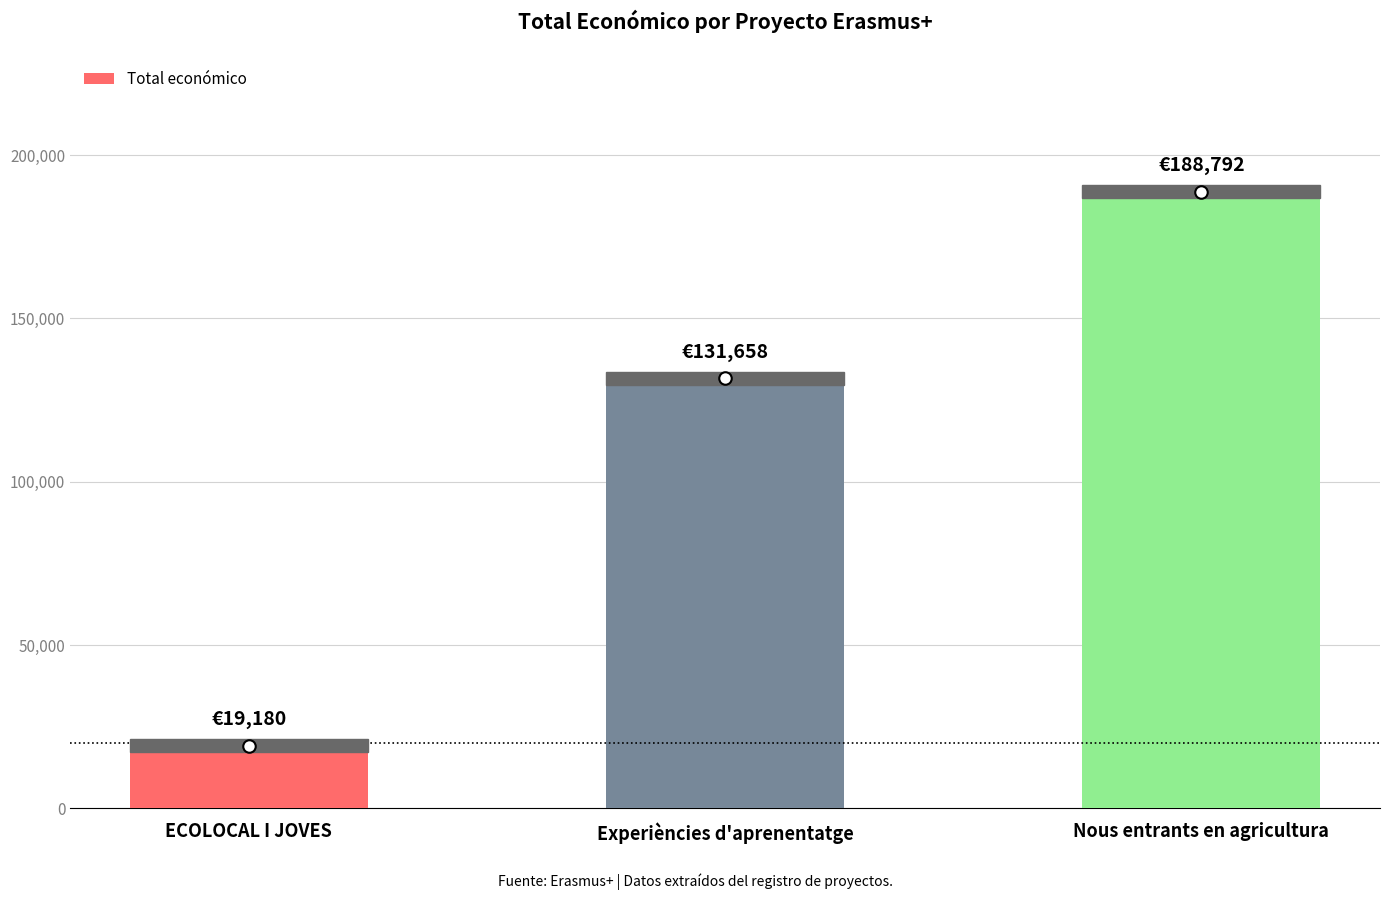

The chart shows a value of 33925 at ECOLOCAL I JOVES. True or false?

False